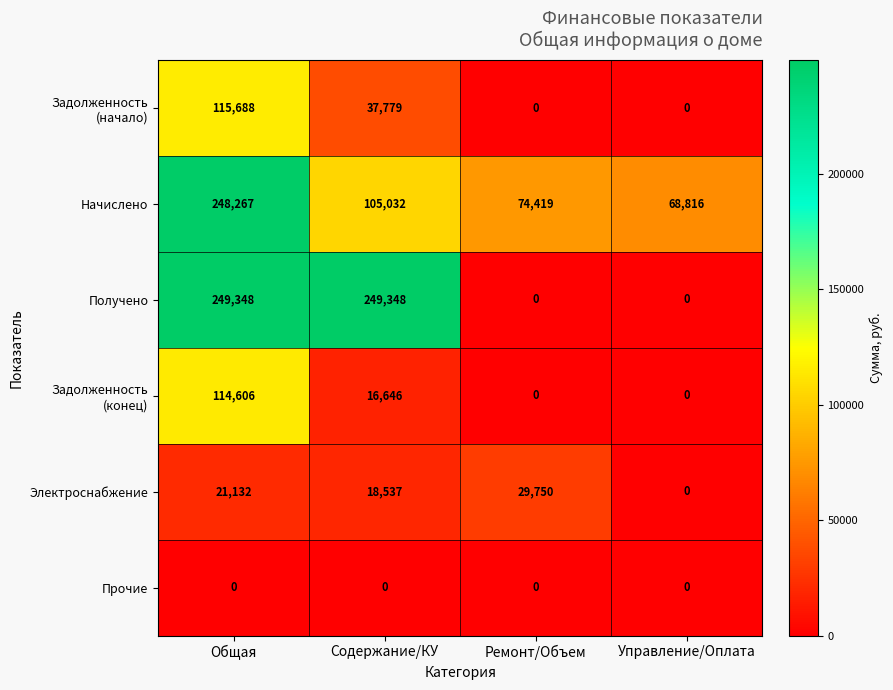

What is the difference between the second highest and minimum values in the Электроснабжение series?

21132